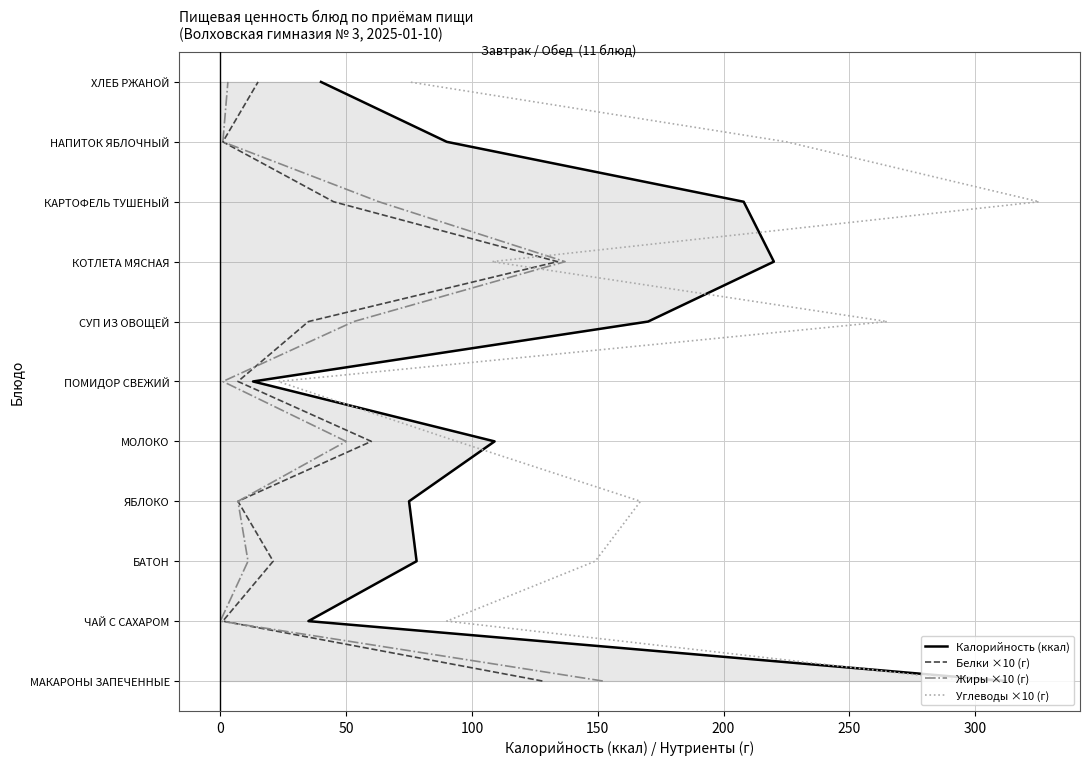

The Калорийность (ккал) series shows 3 at 50. True or false?

False